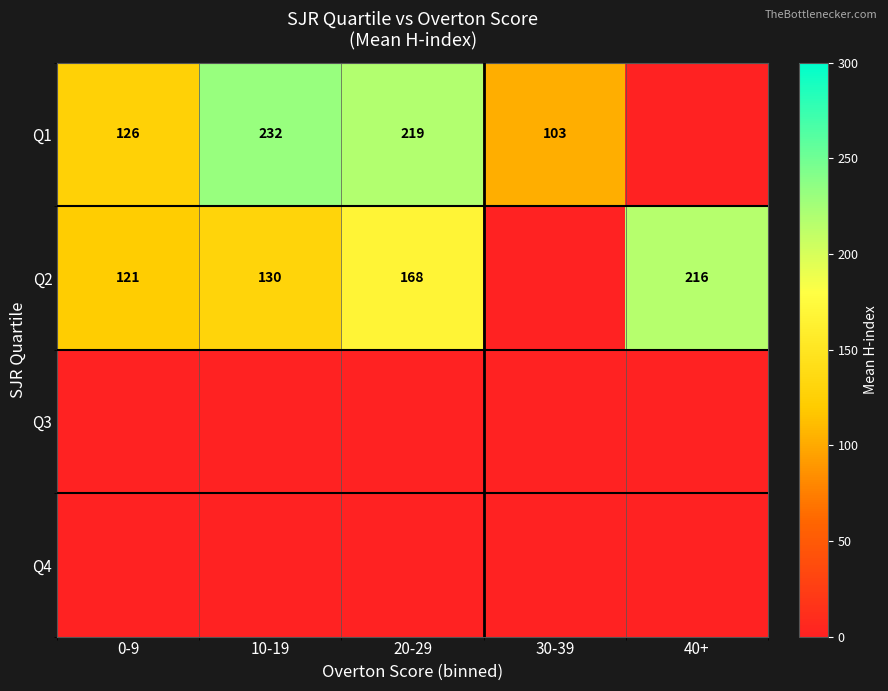

What is the total value across all series at 0-9?

246.5